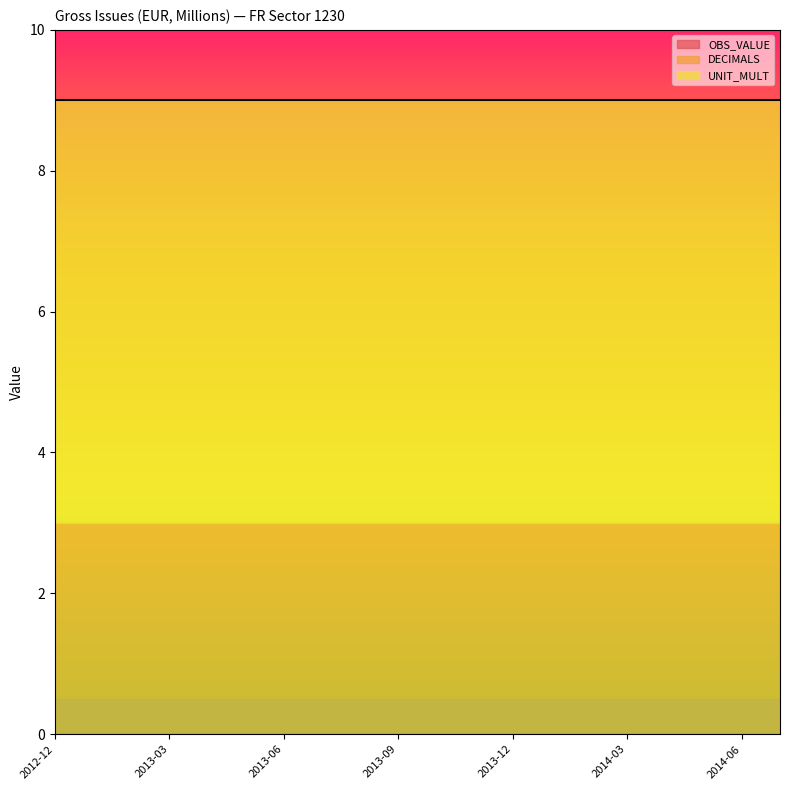

Read the DECIMALS value at 2013-08.

3